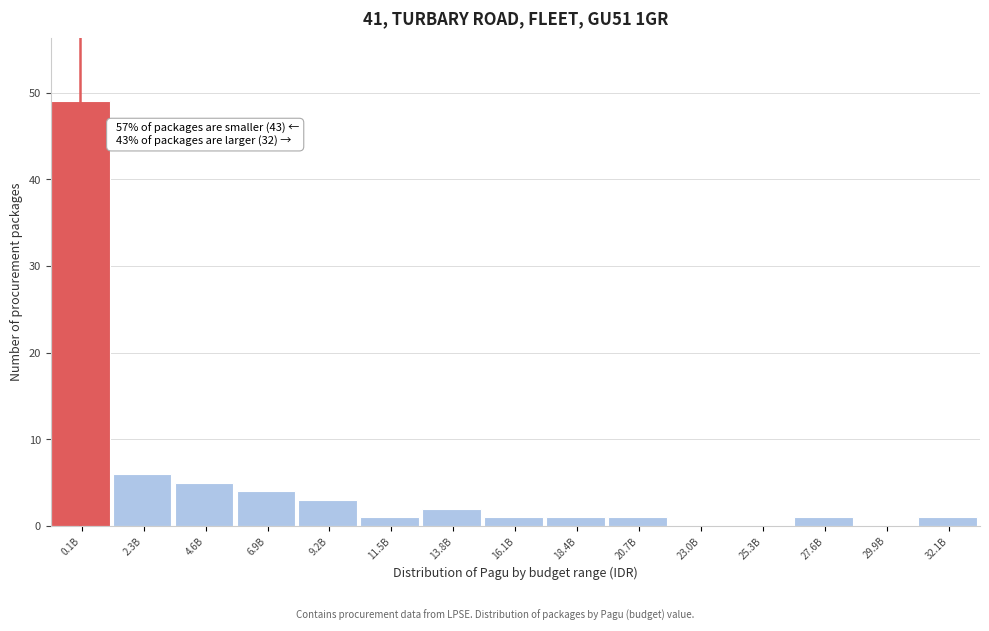

Reading left to right, extract all data points from this chart.

0.1B=49	2.3B=6	4.6B=5	6.9B=4	9.2B=3	11.5B=1	13.8B=2	16.1B=1	18.4B=1	20.7B=1	23.0B=0	25.3B=0	27.6B=1	29.9B=0	32.1B=1